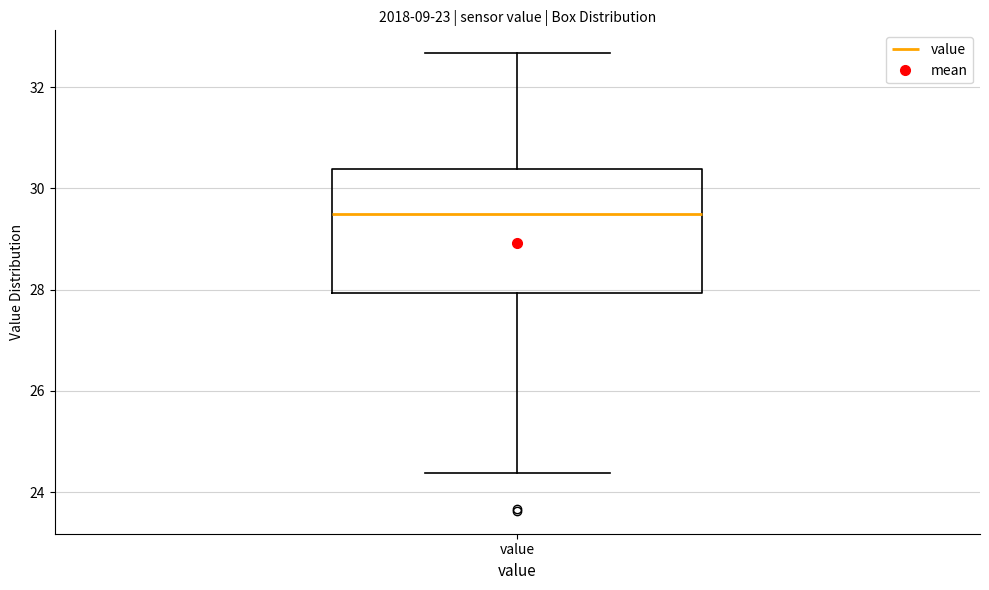

Read this box plot against the y-axis: the position of the median line, the range covered by the box, and the ends of both whiskers. The values are not printed on the chart, so give them approximately, as read against the axis.

median 29.4, box 28.0 to 30.4, whiskers 24.4 to 32.6